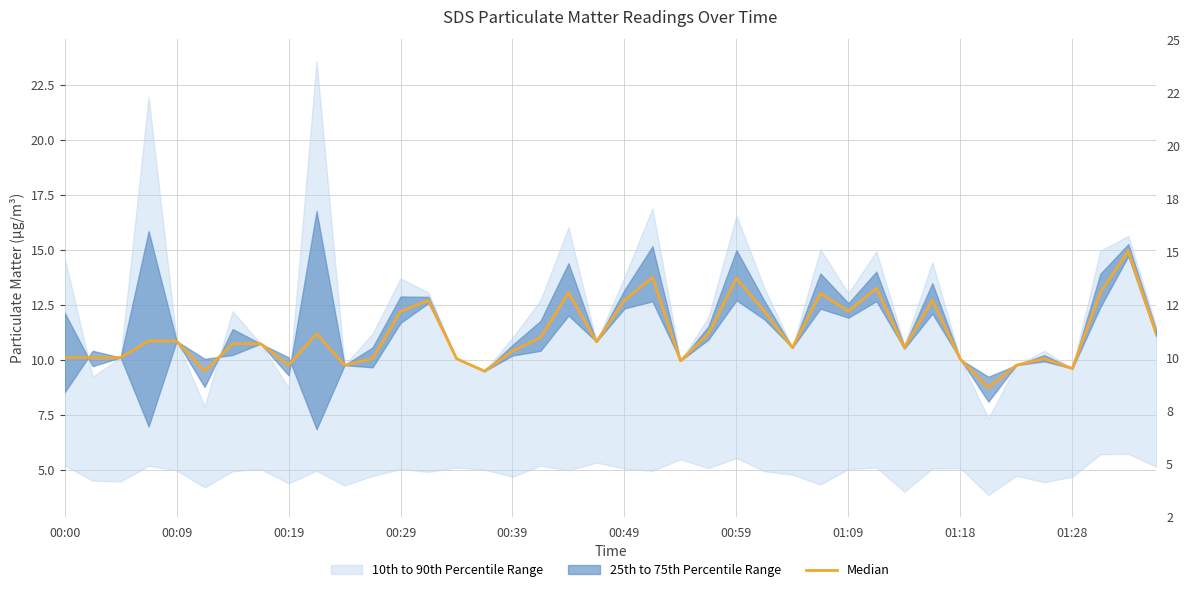

Reading right to left, transcribe all the data shown in this chart.

11.2	14.9	13.1	9.6	10.1	9.8	8.7	10.0	12.7	10.6	13.2	12.2	13.0	10.6	12.2	13.7	11.2	9.9	13.8	12.7	10.8	13.1	11.0	10.4	9.5	10.1	12.7	12.2	10.1	9.8	11.2	9.8	10.7	10.7	9.5	10.8	10.8	10.1	10.1	10.1